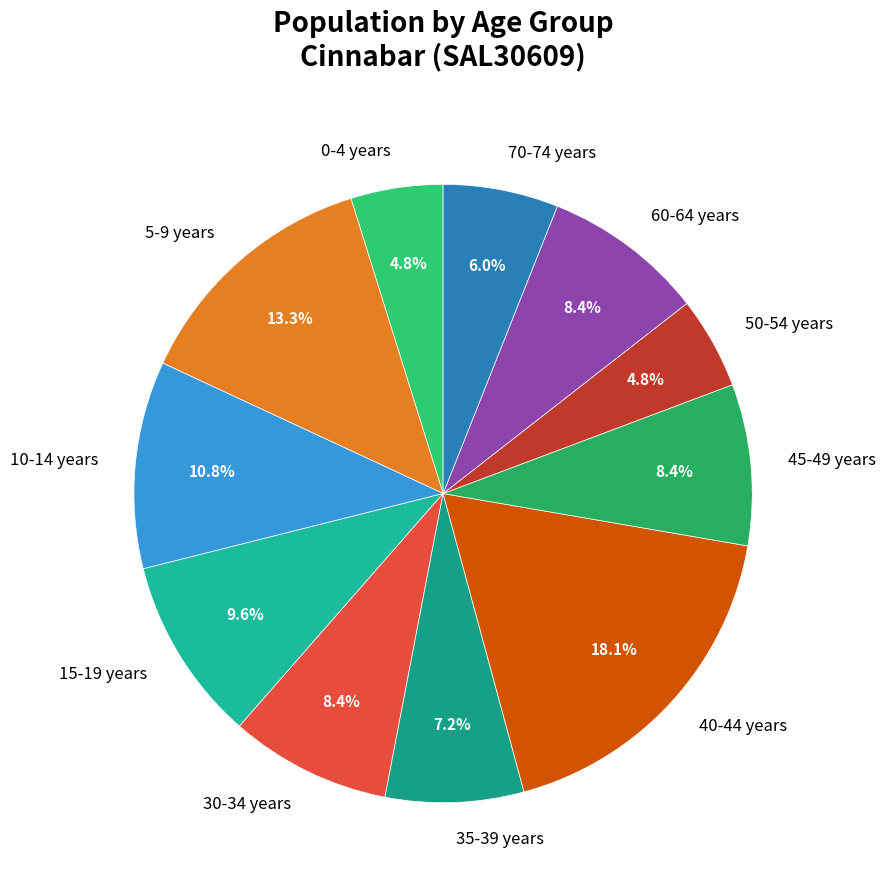

Which has a higher value, 60-64 years or 0-4 years?

60-64 years